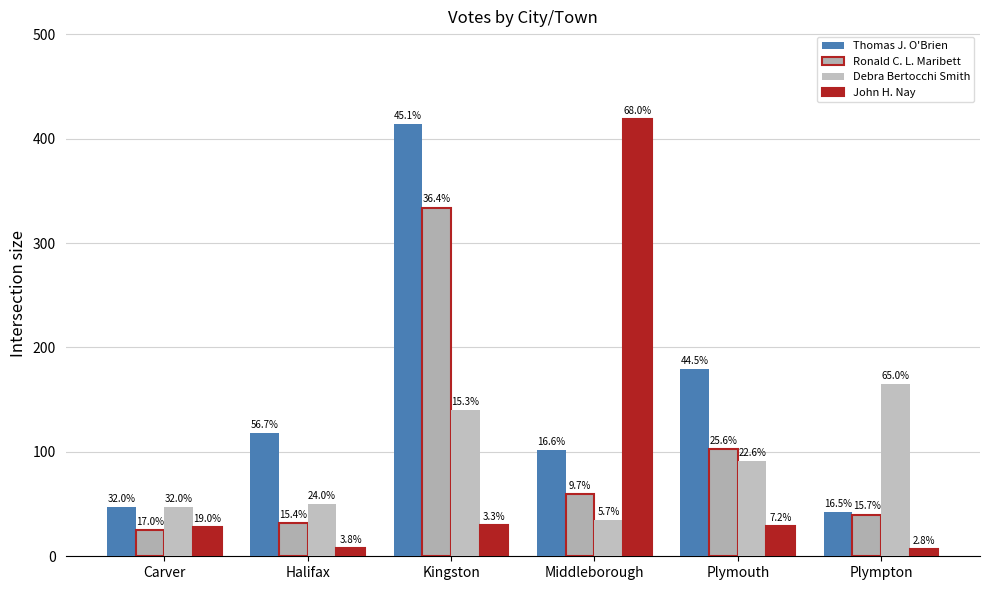

How many bars are there in total?

24